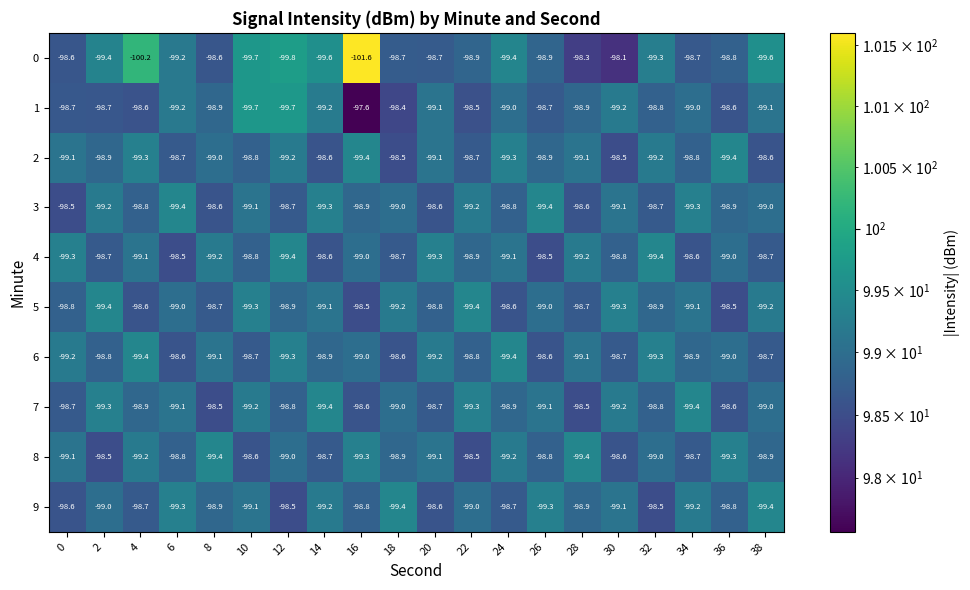

How many distinct data groups are displayed?

10